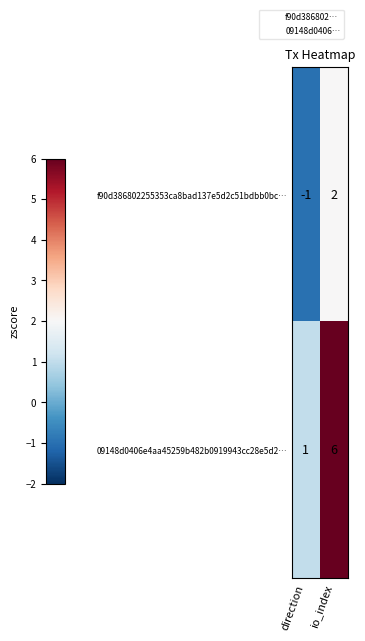

Is it true that 09148d0406e4aa45259b482b0919943cc28e5d2… equals 3 at io_index?

False